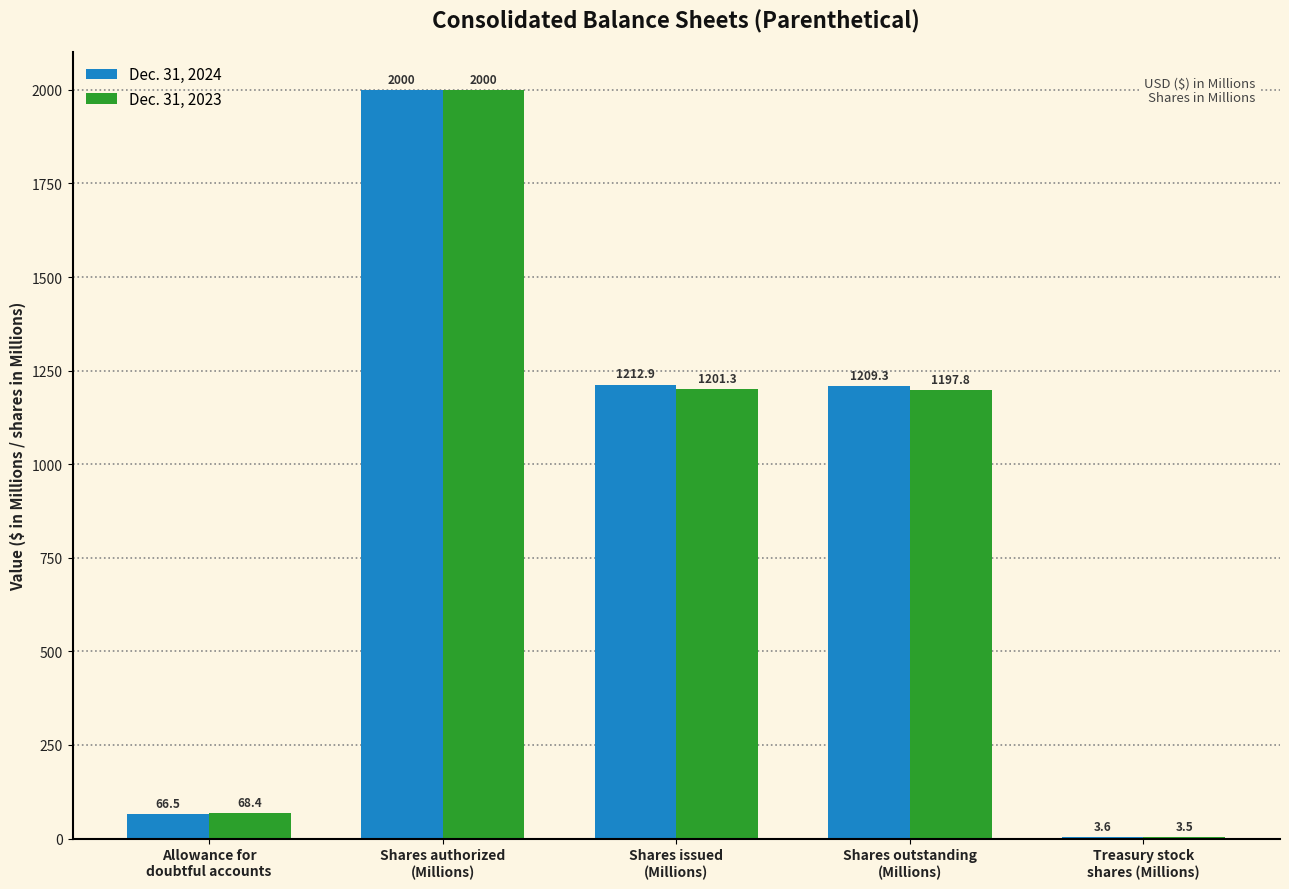

Reading left to right, extract all data points from this chart.

Dec. 31, 2024: Allowance for
doubtful accounts=66.5	Shares authorized
(Millions)=2000.0	Shares issued
(Millions)=1212.9	Shares outstanding
(Millions)=1209.3	Treasury stock
shares (Millions)=3.6
Dec. 31, 2023: Allowance for
doubtful accounts=68.4	Shares authorized
(Millions)=2000.0	Shares issued
(Millions)=1201.3	Shares outstanding
(Millions)=1197.8	Treasury stock
shares (Millions)=3.5